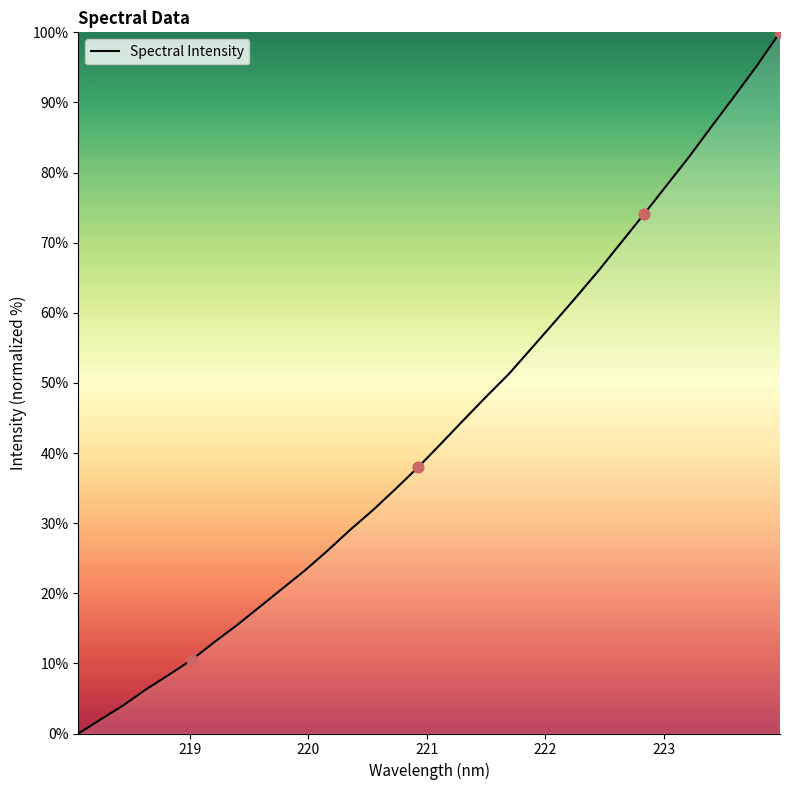

What is the difference between the maximum and minimum values?

100.0